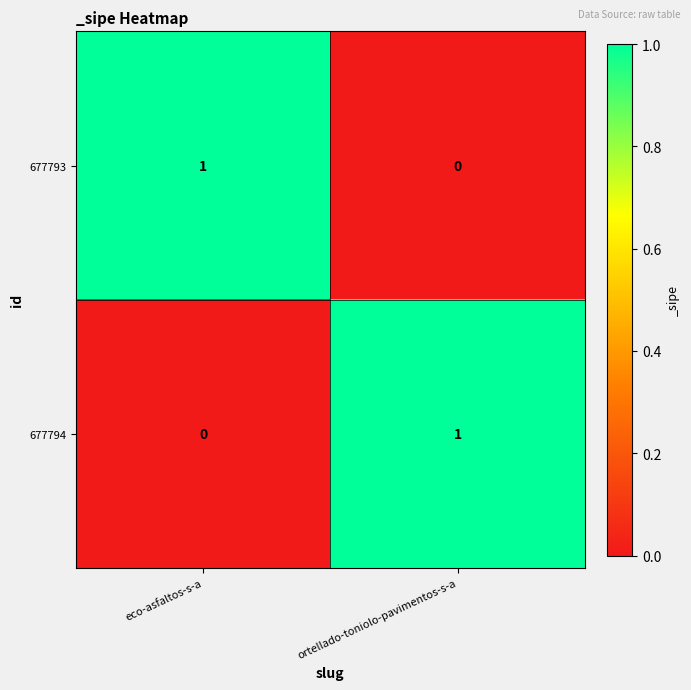

The 677793 series shows 0 at ortellado-toniolo-pavimentos-s-a. True or false?

True